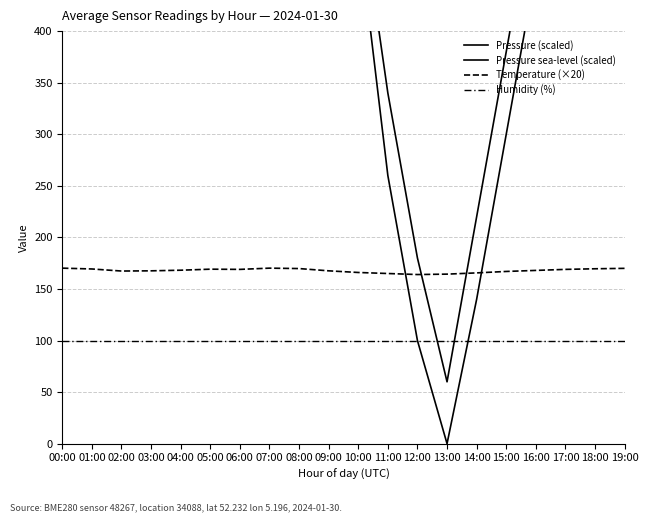

How many series are shown in this chart?

4